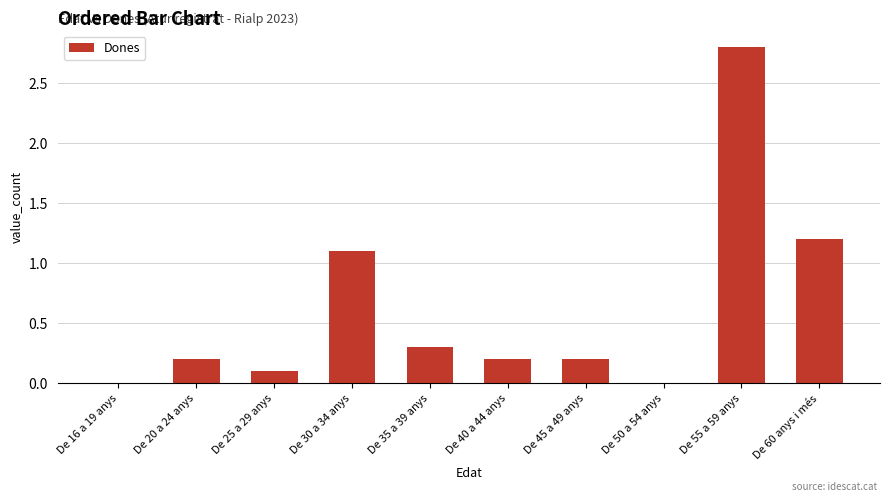

Where is the data nearest to the value 1?

De 30 a 34 anys